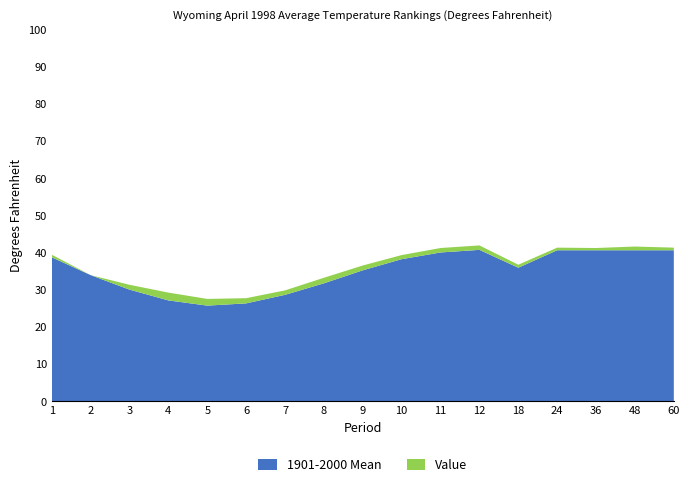

Reading left to right, extract all data points from this chart.

Value: 1=39.5	2=34.0	3=31.4	4=29.3	5=27.6	6=27.8	7=29.9	8=33.3	9=36.6	10=39.4	11=41.3	12=42.0	18=36.8	24=41.4	36=41.3	48=41.7	60=41.4
1901-2000 Mean: 1=38.8	2=34.0	3=30.1	4=27.2	5=25.8	6=26.4	7=28.7	8=31.8	9=35.3	10=38.3	11=40.1	12=40.8	18=36.0	24=40.7	36=40.7	48=40.7	60=40.7